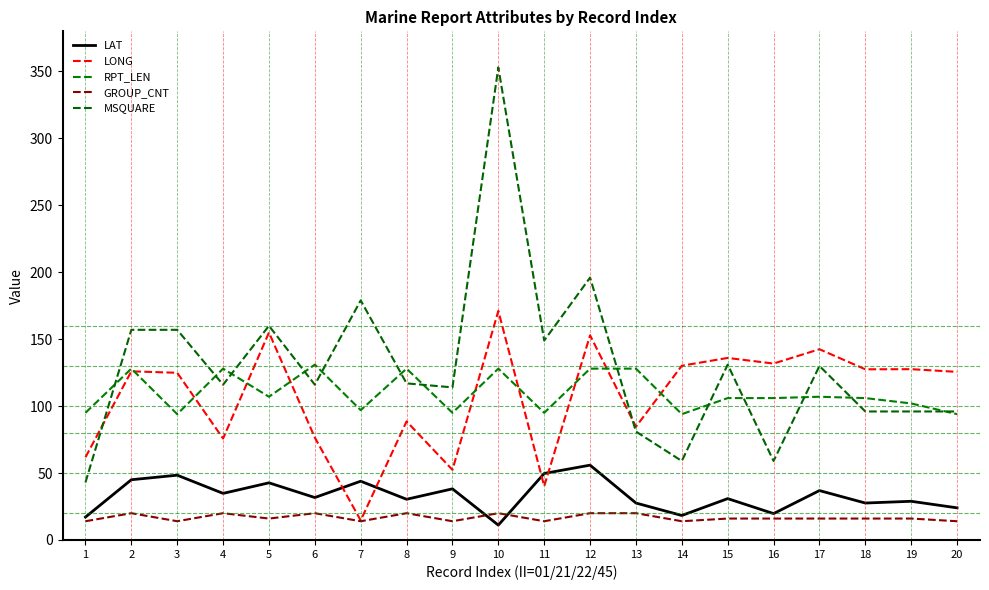

At which category is the sum across all series the highest?

10